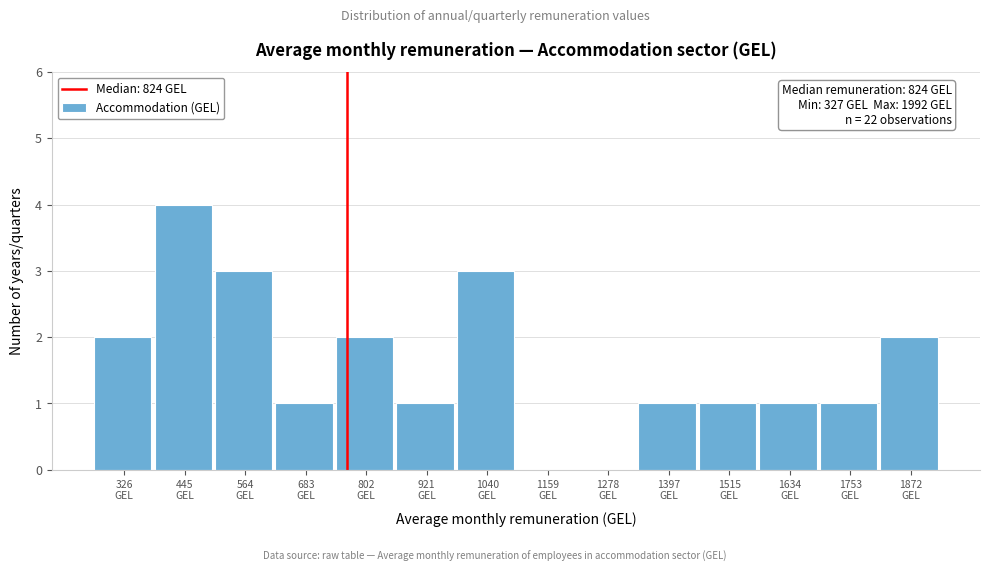

What is the greatest value displayed?

4